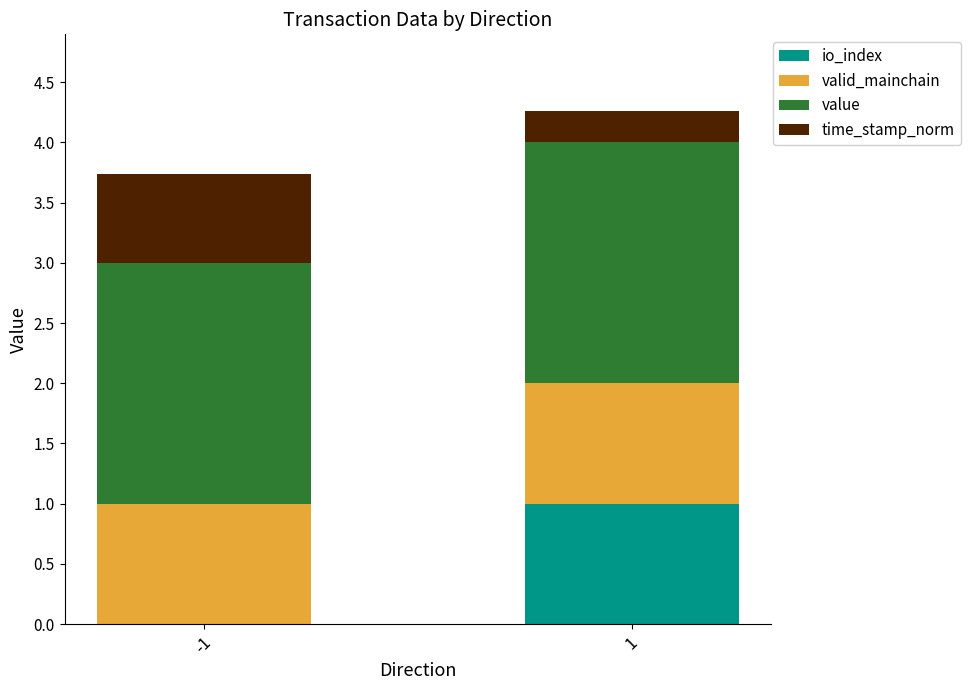

At which category is the sum across all series the highest?

1